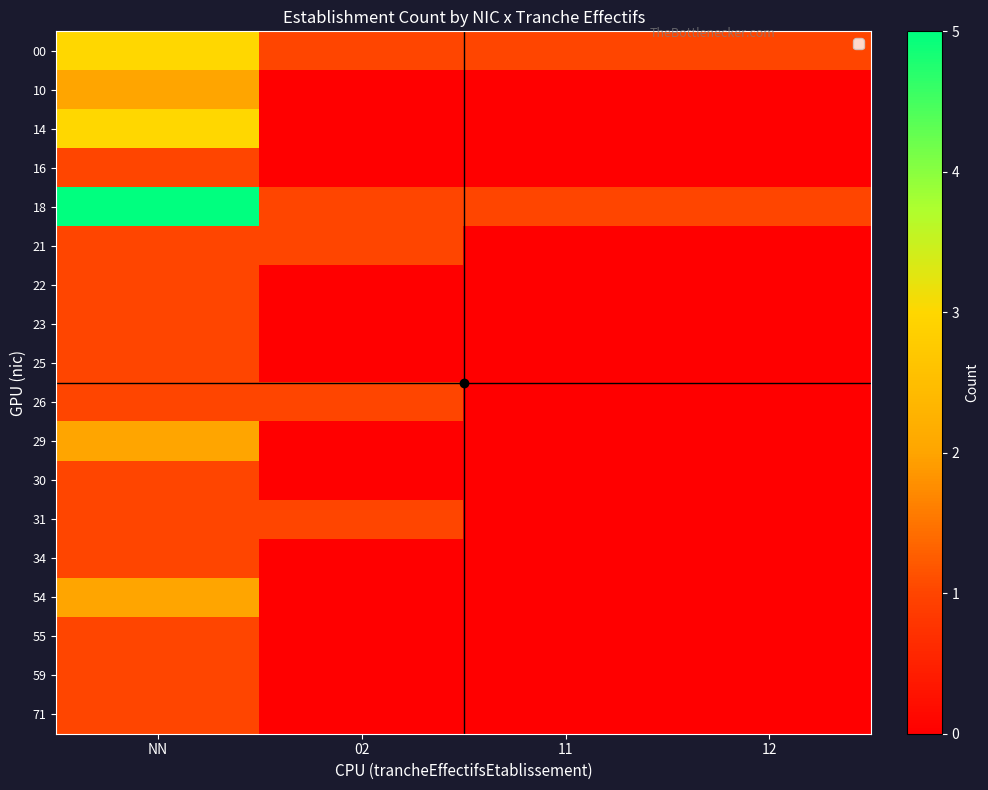

Reading left to right, extract all data points from this chart.

00: NN=3	02=1	11=1	12=1
10: NN=2	02=0	11=0	12=0
14: NN=3	02=0	11=0	12=0
16: NN=1	02=0	11=0	12=0
18: NN=5	02=1	11=1	12=1
21: NN=1	02=1	11=0	12=0
22: NN=1	02=0	11=0	12=0
23: NN=1	02=0	11=0	12=0
25: NN=1	02=0	11=0	12=0
26: NN=1	02=1	11=0	12=0
29: NN=2	02=0	11=0	12=0
30: NN=1	02=0	11=0	12=0
31: NN=1	02=1	11=0	12=0
34: NN=1	02=0	11=0	12=0
54: NN=2	02=0	11=0	12=0
55: NN=1	02=0	11=0	12=0
59: NN=1	02=0	11=0	12=0
71: NN=1	02=0	11=0	12=0